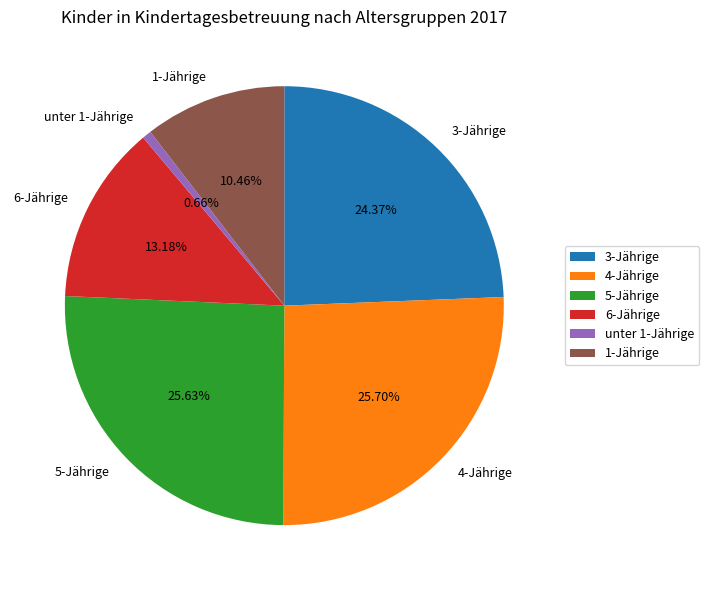

To the nearest percent, what is the combined percentage of 3-Jährige and unter 1-Jährige?

25%